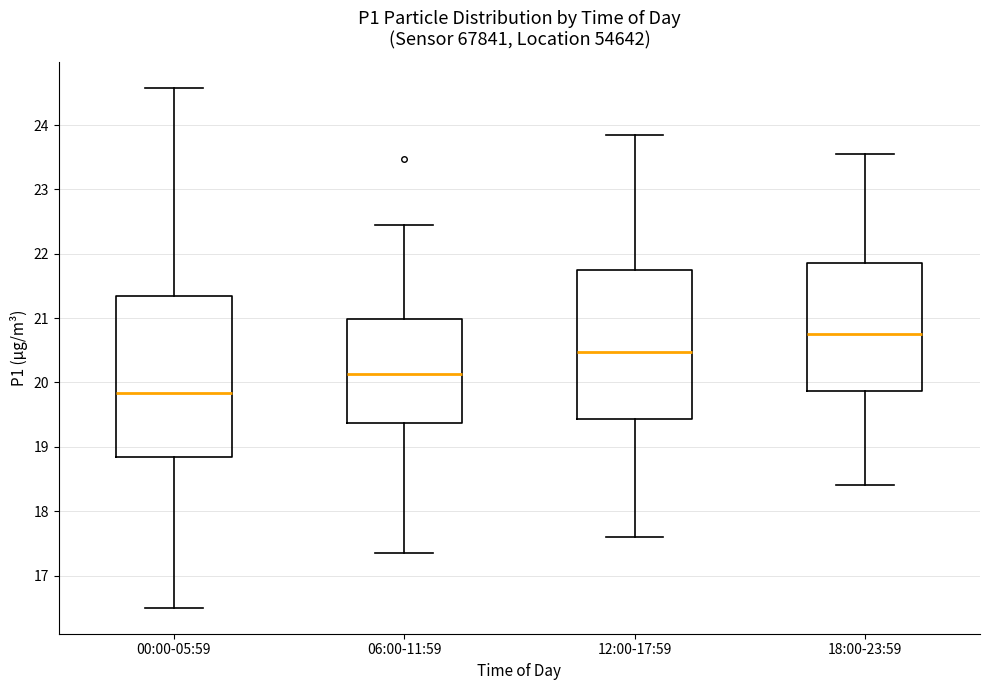

Reading left to right, transcribe this box plot: for each box, give where its median line is, the range the box spans, and where its two whiskers end, as read against the y-axis. The values are not printed on the chart, so give them approximately, as read against the axis.

00:00-05:59: median 19.8, box 18.8 to 21.4, whiskers 16.5 to 24.6
06:00-11:59: median 20.1, box 19.4 to 21.0, whiskers 17.4 to 22.5
12:00-17:59: median 20.5, box 19.4 to 21.8, whiskers 17.6 to 23.9
18:00-23:59: median 20.8, box 19.9 to 21.9, whiskers 18.4 to 23.6